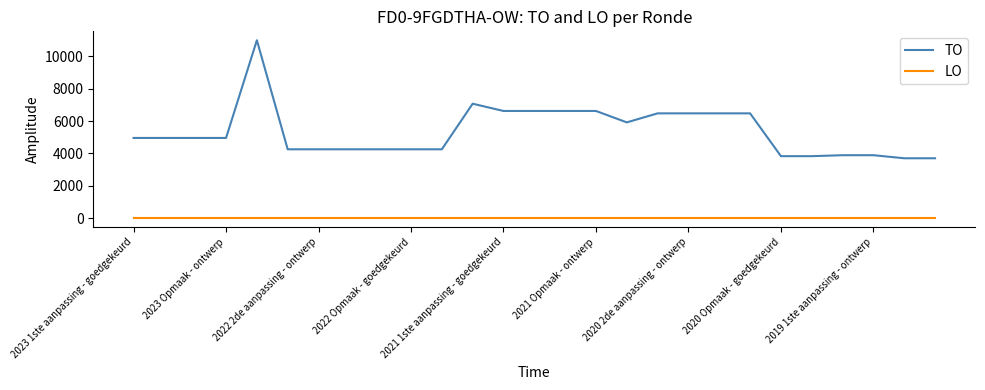

What is the maximum value shown in the chart?

10995